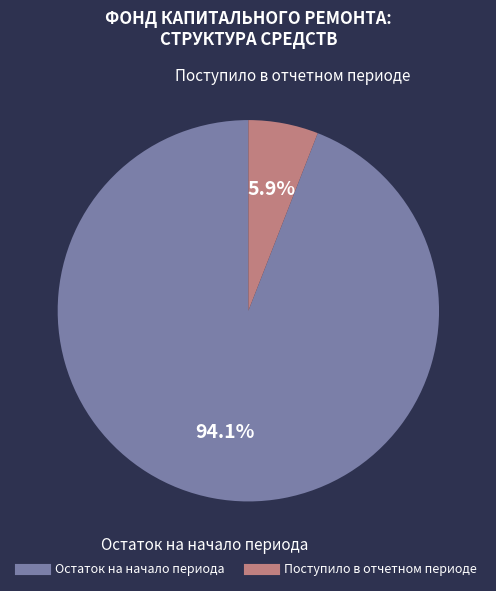

Is there any slice that represents more than half of the pie?

Yes